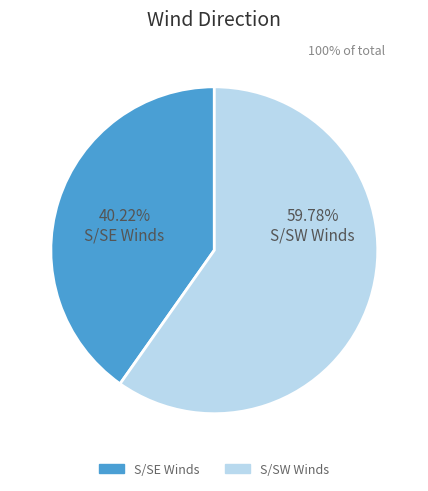

Does any single category account for the majority?

Yes